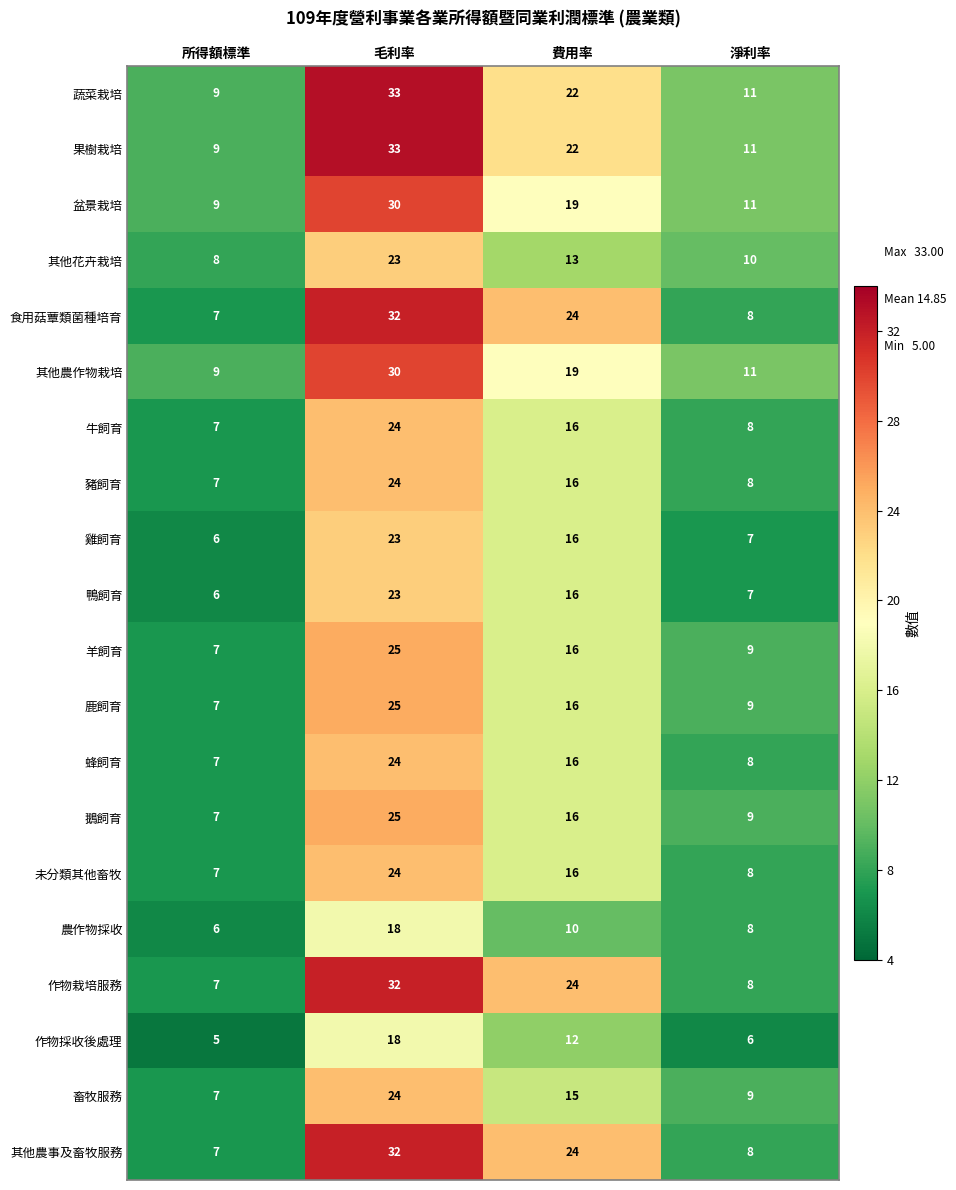

What is the spread (max minus min) of values at 毛利率?

15